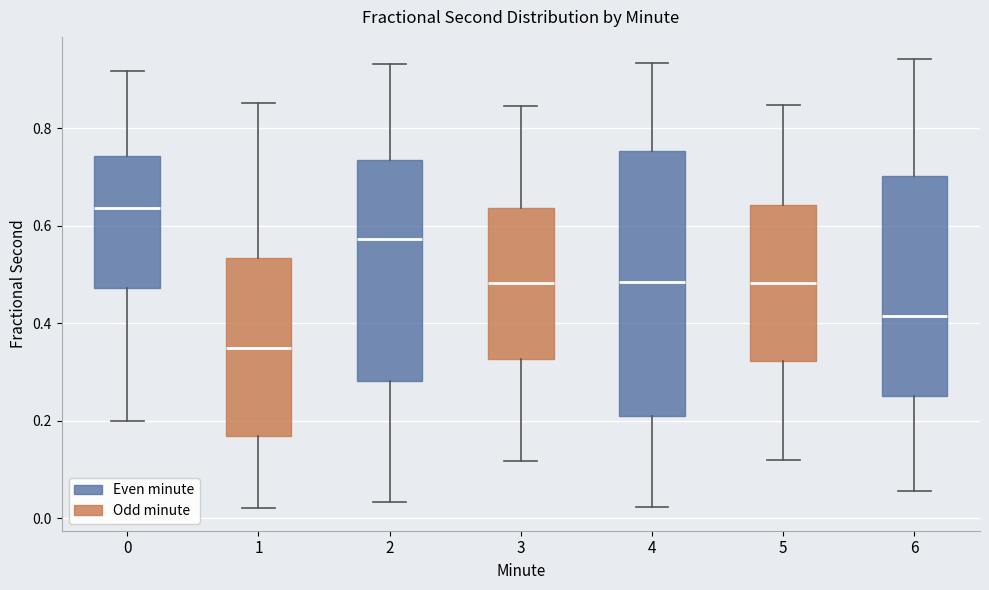

Which box's median line is the highest?

0